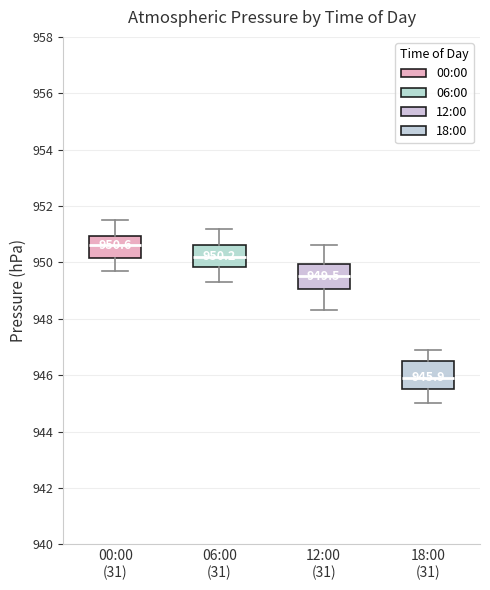

Which box's median line is the highest?

00:00 (31)